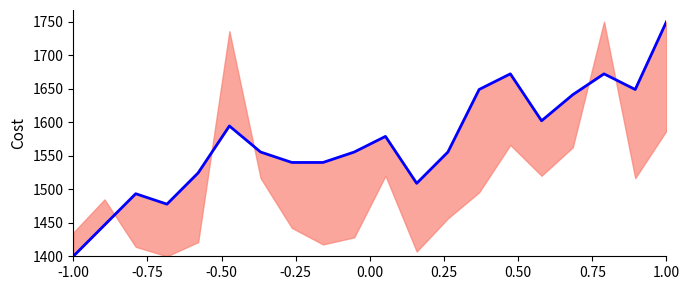

What is the value of the 18th point from the left?

1672.2